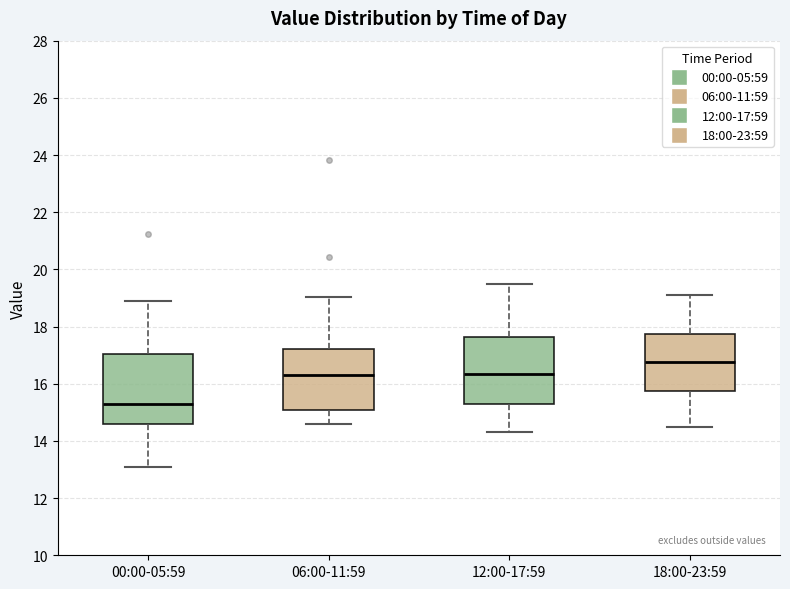

Reading left to right, transcribe this box plot: for each box, give where its median line is, the range the box spans, and where its two whiskers end, as read against the y-axis. The values are not printed on the chart, so give them approximately, as read against the axis.

00:00-05:59: median 15.2, box 14.6 to 17.0, whiskers 13.2 to 19.0
06:00-11:59: median 16.4, box 15.0 to 17.2, whiskers 14.6 to 19.0
12:00-17:59: median 16.4, box 15.2 to 17.6, whiskers 14.4 to 19.6
18:00-23:59: median 16.8, box 15.8 to 17.8, whiskers 14.6 to 19.2